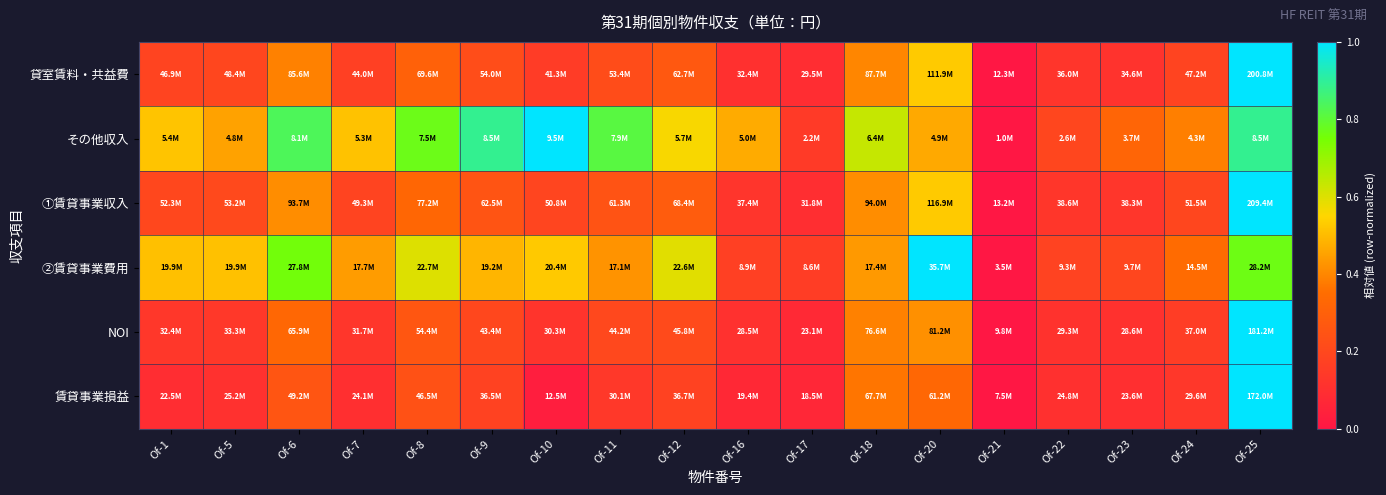

Reading right to left, list all the values displayed in this chart.

貸室賃料・共益費: Of-25=1.0	Of-24=0.2	Of-23=0.1	Of-22=0.1	Of-21=0.0	Of-20=0.5	Of-18=0.4	Of-17=0.1	Of-16=0.1	Of-12=0.3	Of-11=0.2	Of-10=0.2	Of-9=0.2	Of-8=0.3	Of-7=0.2	Of-6=0.4	Of-5=0.2	Of-1=0.2
その他収入: Of-25=0.9	Of-24=0.4	Of-23=0.3	Of-22=0.2	Of-21=0.0	Of-20=0.5	Of-18=0.6	Of-17=0.1	Of-16=0.5	Of-12=0.6	Of-11=0.8	Of-10=1.0	Of-9=0.9	Of-8=0.8	Of-7=0.5	Of-6=0.8	Of-5=0.5	Of-1=0.5
①賃貸事業収入: Of-25=1.0	Of-24=0.2	Of-23=0.1	Of-22=0.1	Of-21=0.0	Of-20=0.5	Of-18=0.4	Of-17=0.1	Of-16=0.1	Of-12=0.3	Of-11=0.2	Of-10=0.2	Of-9=0.3	Of-8=0.3	Of-7=0.2	Of-6=0.4	Of-5=0.2	Of-1=0.2
②賃貸事業費用: Of-25=0.8	Of-24=0.3	Of-23=0.2	Of-22=0.2	Of-21=0.0	Of-20=1.0	Of-18=0.4	Of-17=0.2	Of-16=0.2	Of-12=0.6	Of-11=0.4	Of-10=0.5	Of-9=0.5	Of-8=0.6	Of-7=0.4	Of-6=0.8	Of-5=0.5	Of-1=0.5
NOI: Of-25=1.0	Of-24=0.2	Of-23=0.1	Of-22=0.1	Of-21=0.0	Of-20=0.4	Of-18=0.4	Of-17=0.1	Of-16=0.1	Of-12=0.2	Of-11=0.2	Of-10=0.1	Of-9=0.2	Of-8=0.3	Of-7=0.1	Of-6=0.3	Of-5=0.1	Of-1=0.1
賃貸事業損益: Of-25=1.0	Of-24=0.1	Of-23=0.1	Of-22=0.1	Of-21=0.0	Of-20=0.3	Of-18=0.4	Of-17=0.1	Of-16=0.1	Of-12=0.2	Of-11=0.1	Of-10=0.0	Of-9=0.2	Of-8=0.2	Of-7=0.1	Of-6=0.3	Of-5=0.1	Of-1=0.1